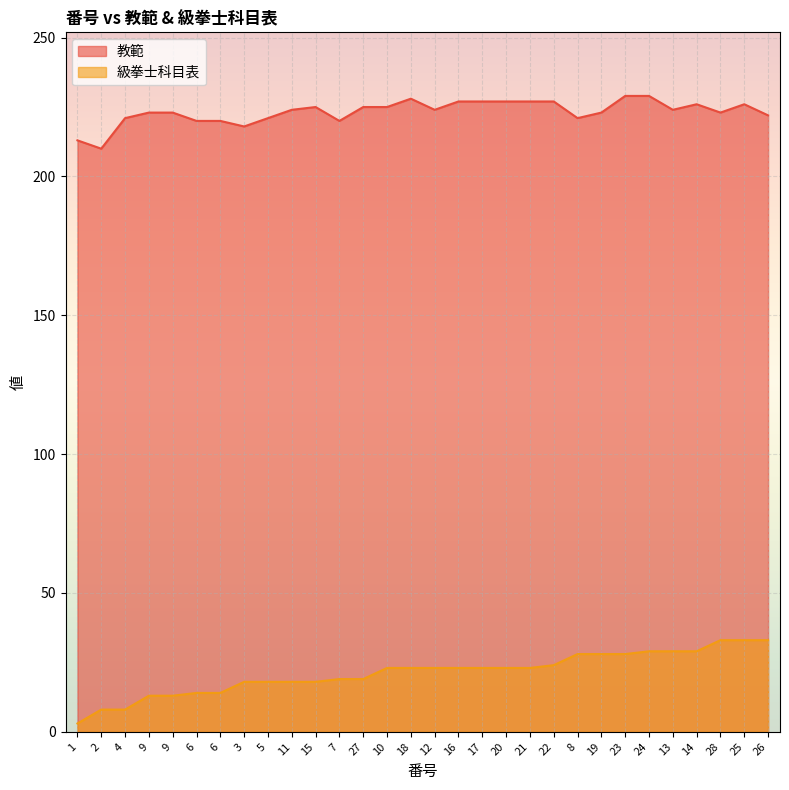

The 教範 series shows 389 at 5. True or false?

False